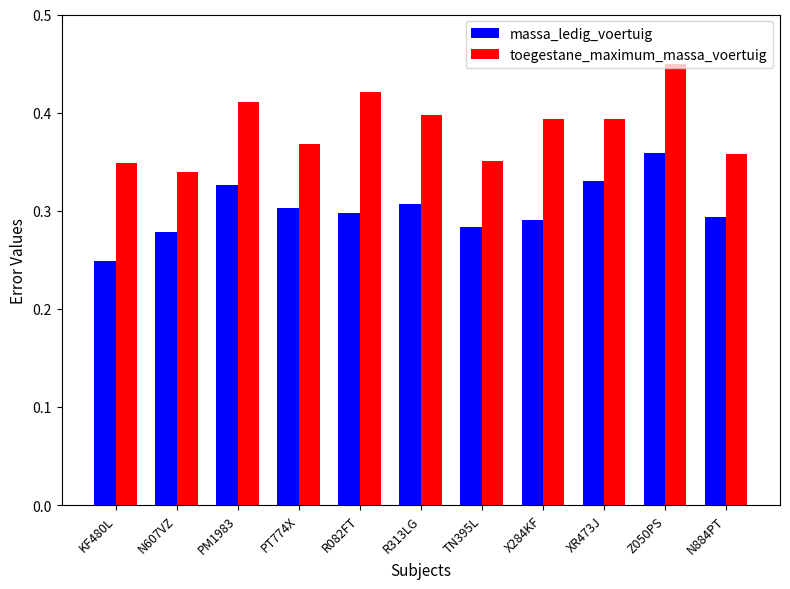

Does the chart contain stacked bars?

No